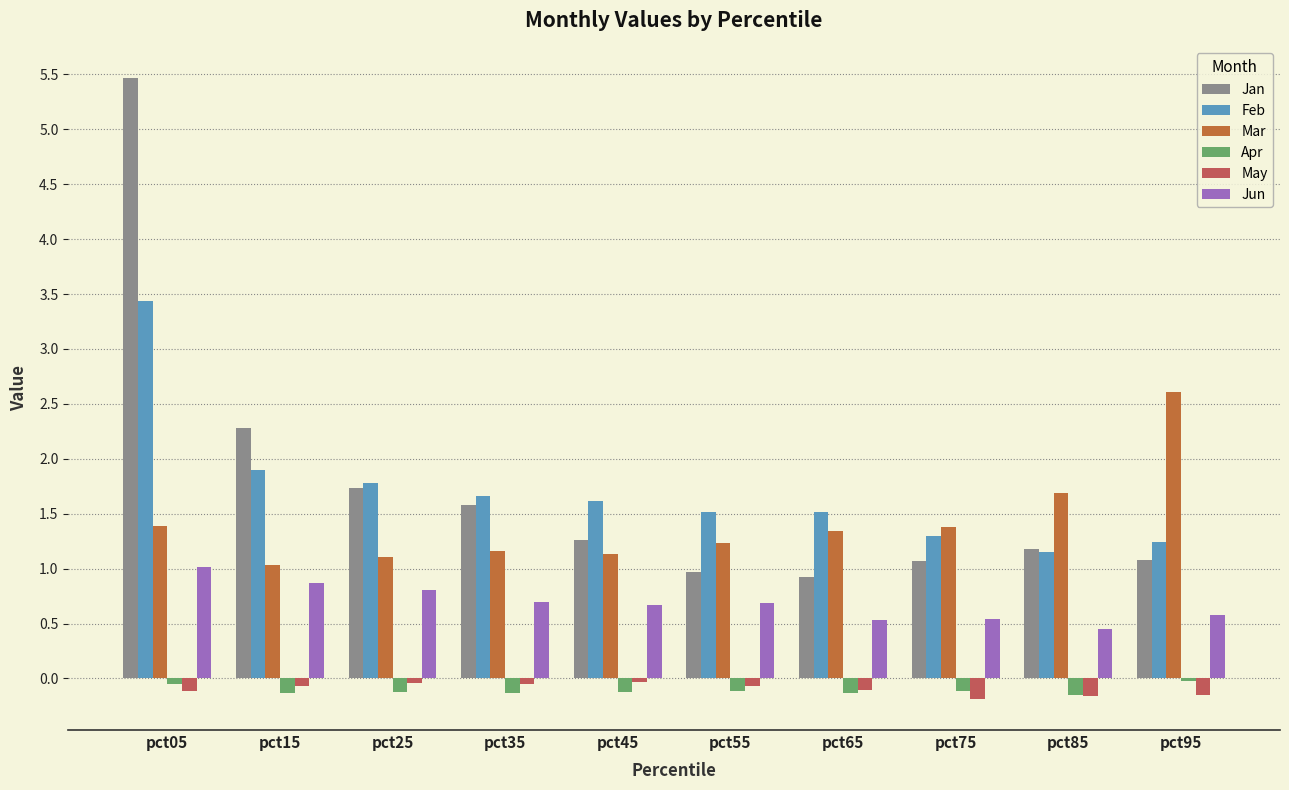

At which category is the sum across all series the highest?

pct05